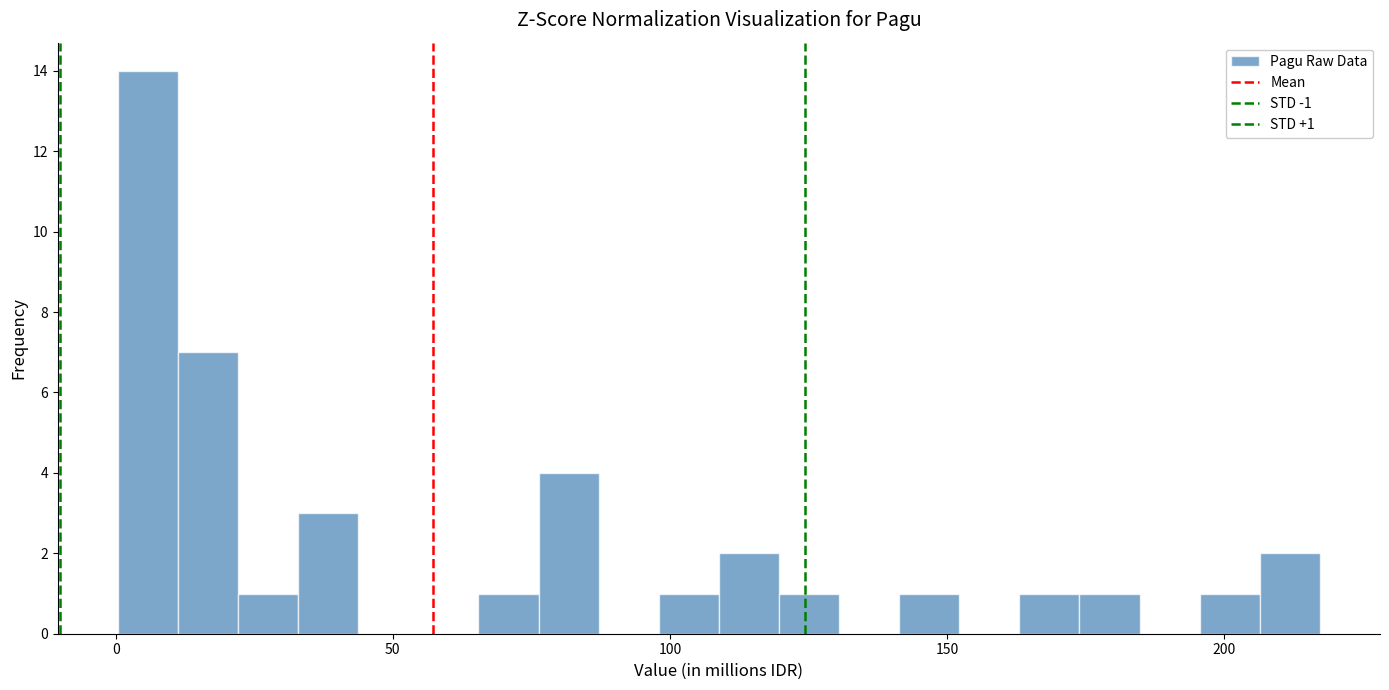

Around what value on the x-axis is the tallest bar? Give the approximate position of its centre, as read against the axis.

5